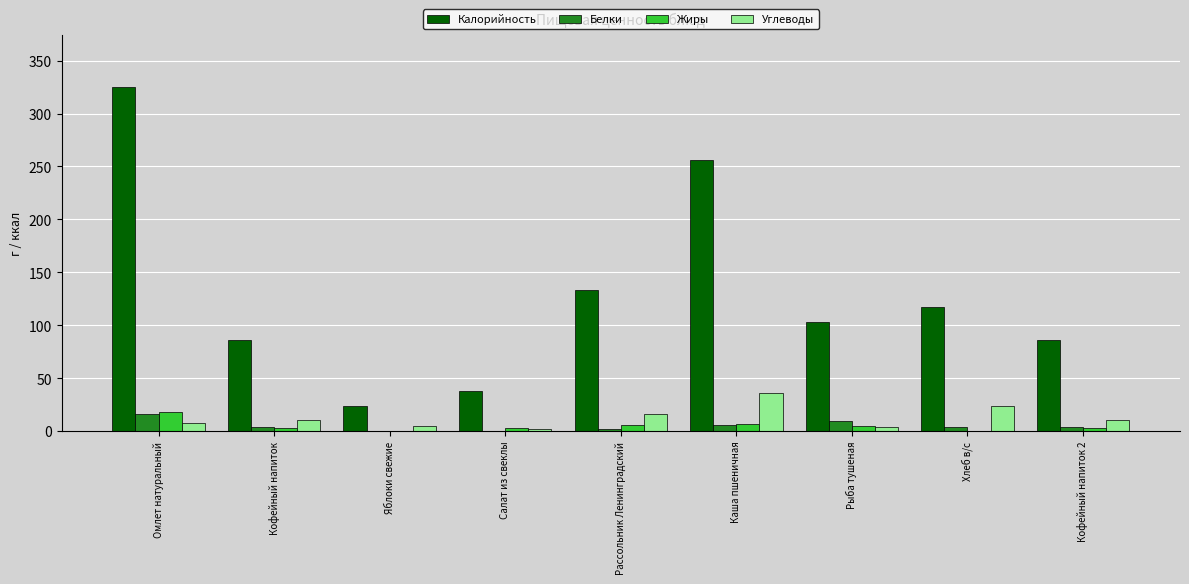

What is the sum of all Жиры values?

45.4